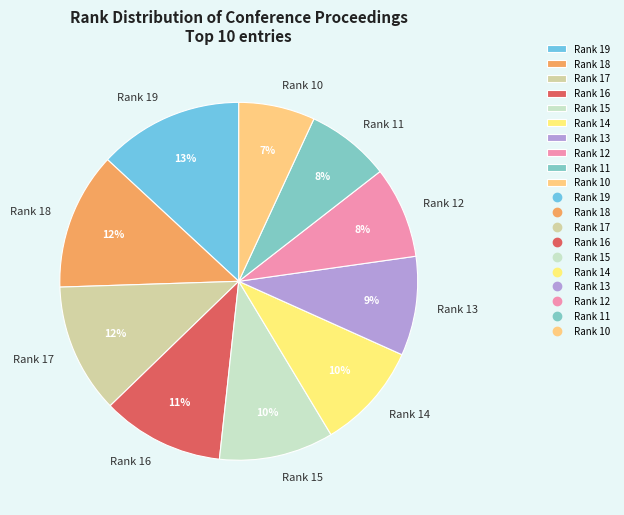

What is the ratio of the value at Rank 19 to the value at Rank 15?

1.3